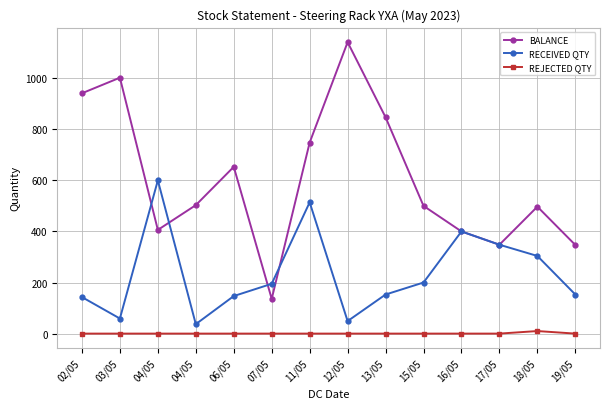

Is it true that REJECTED QTY equals 3 at 19/05?

False